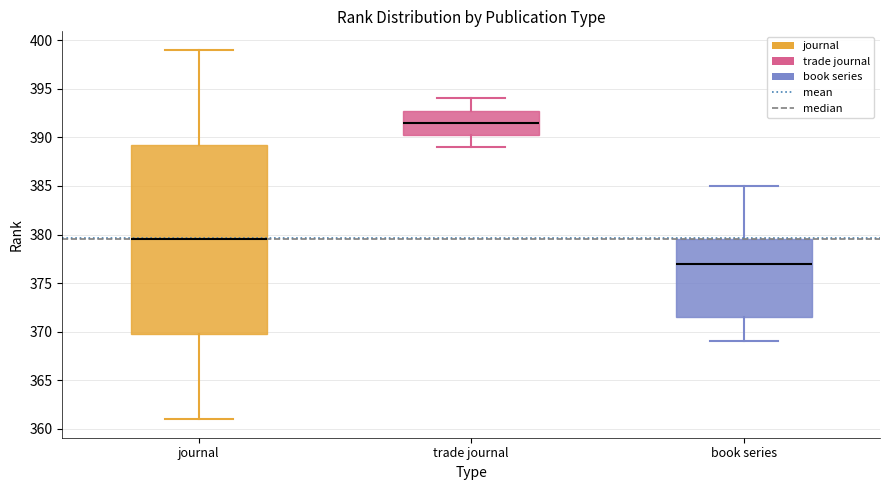

Where does the upper whisker of the box for trade journal end on the y-axis? The values are not printed on the chart, so give them approximately, as read against the axis.

394.0